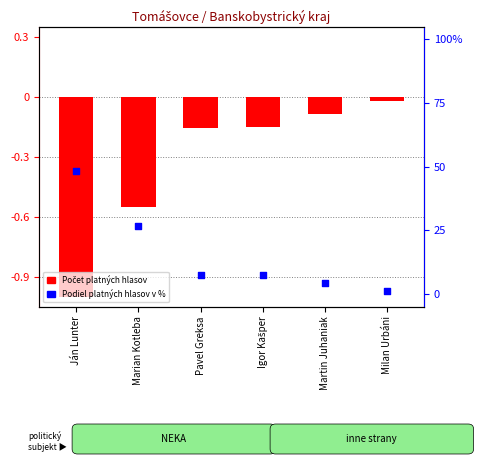

Is the value of Počet platných hlasov at Ján Lunter greater than the value of Podiel platných hlasov v % at Pavel Greksa?

No